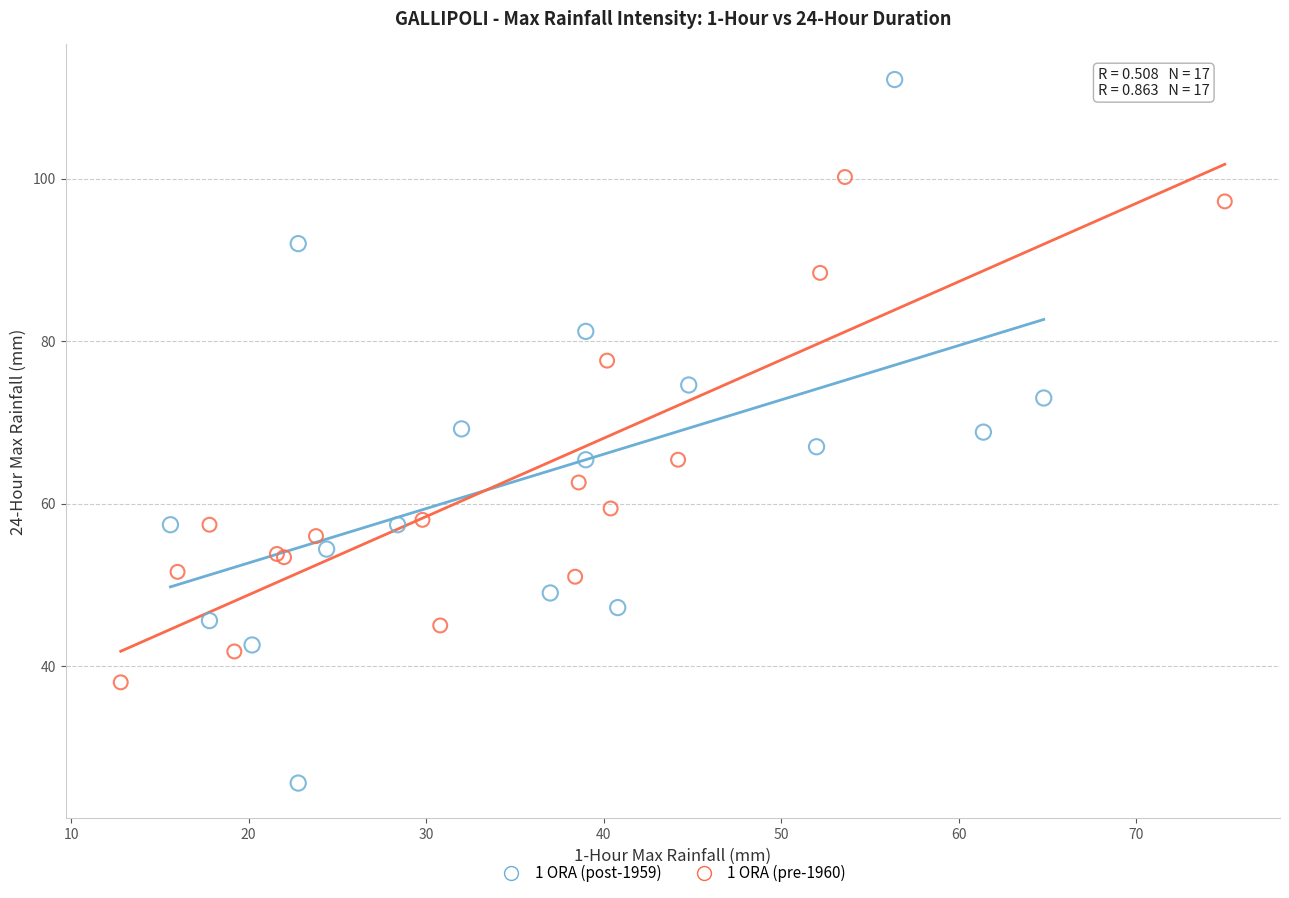

Which series contains the lowest Y value?

1 ORA (post-1959)